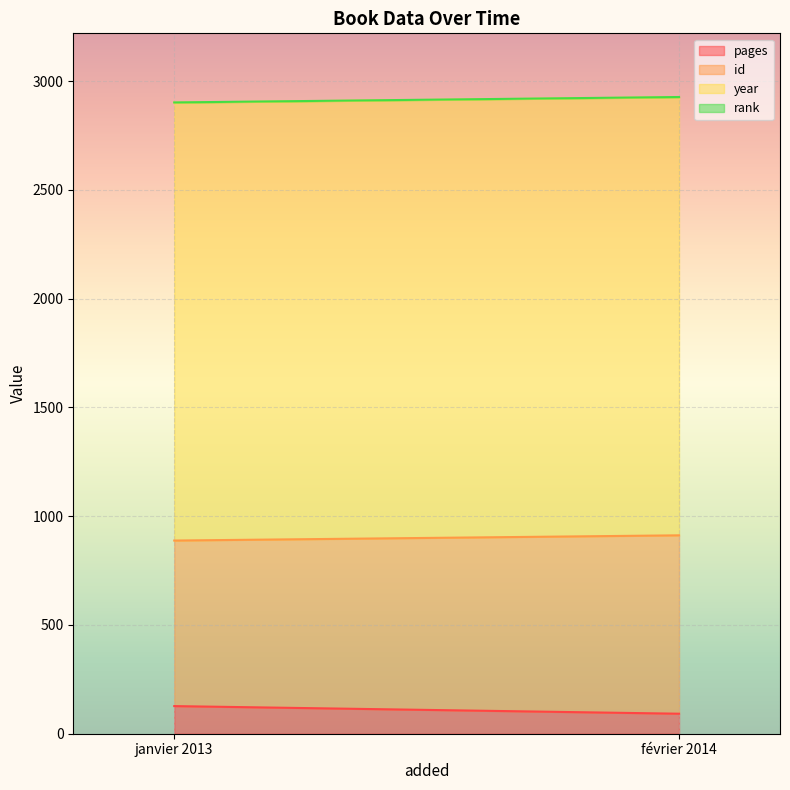

List the series in order of their peak value, highest first.

year, id, pages, rank